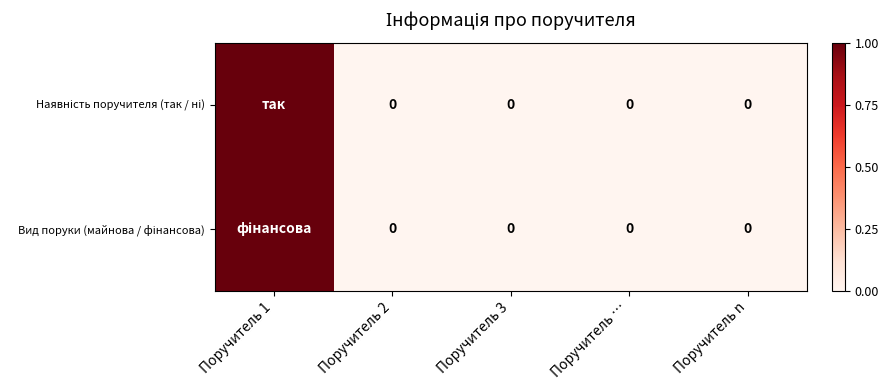

Which series has the largest total across all categories?

Наявність поручителя (так / ні)